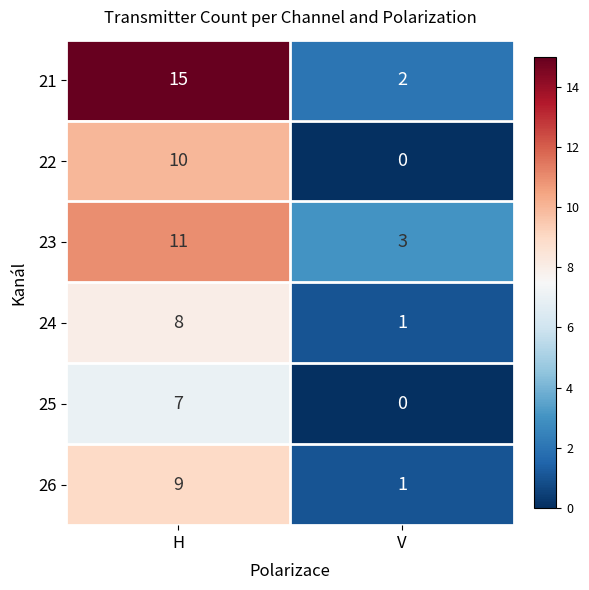

The 26 series shows 2 at V. True or false?

False